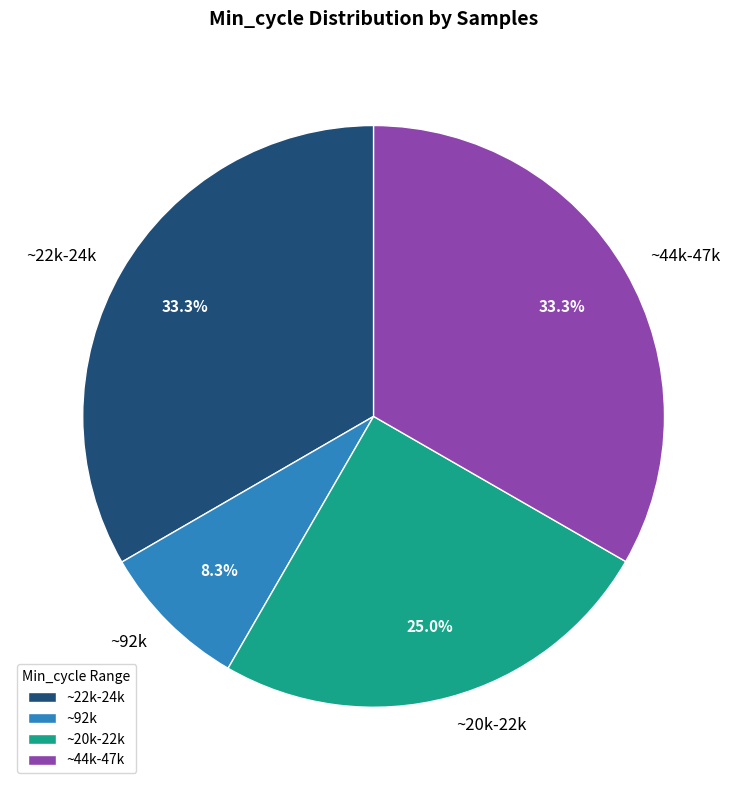

Which has a higher value, ~92k or ~20k-22k?

~20k-22k